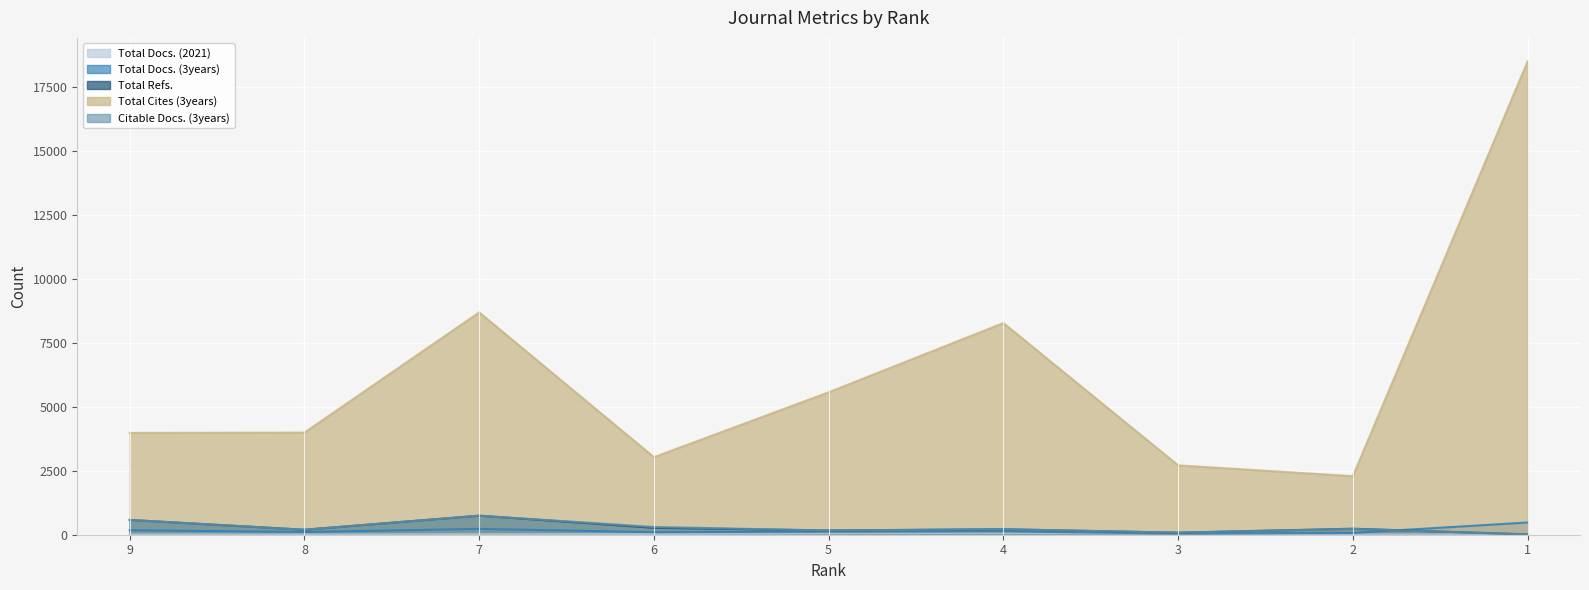

What is the average value of the Total Cites (3years) series?

6338